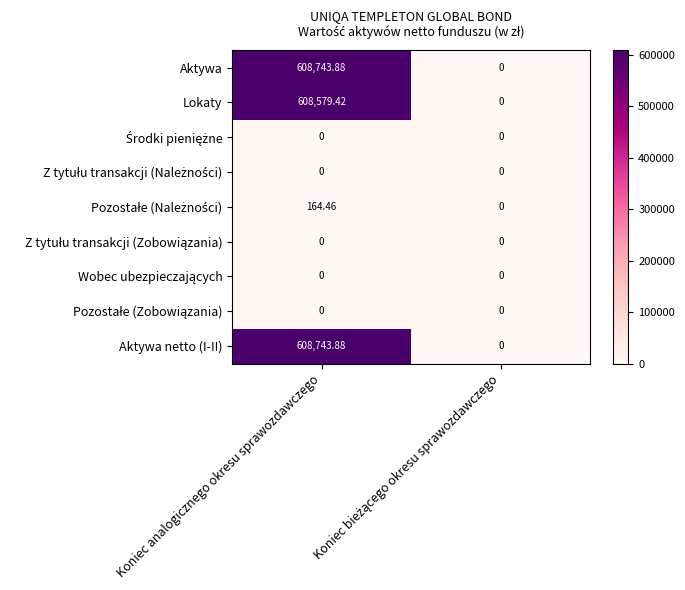

Where does the Aktywa series first go above 608743?

Koniec analogicznego okresu sprawozdawczego